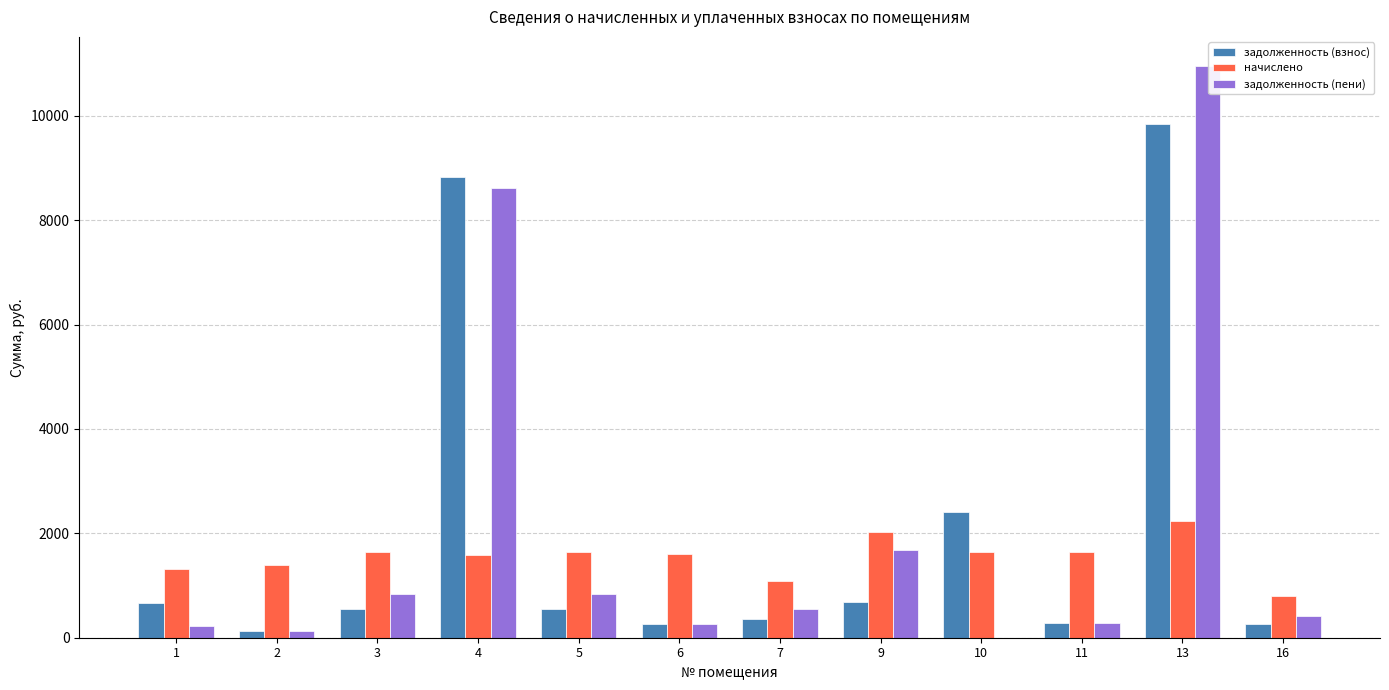

At which category is the sum across all series the highest?

13